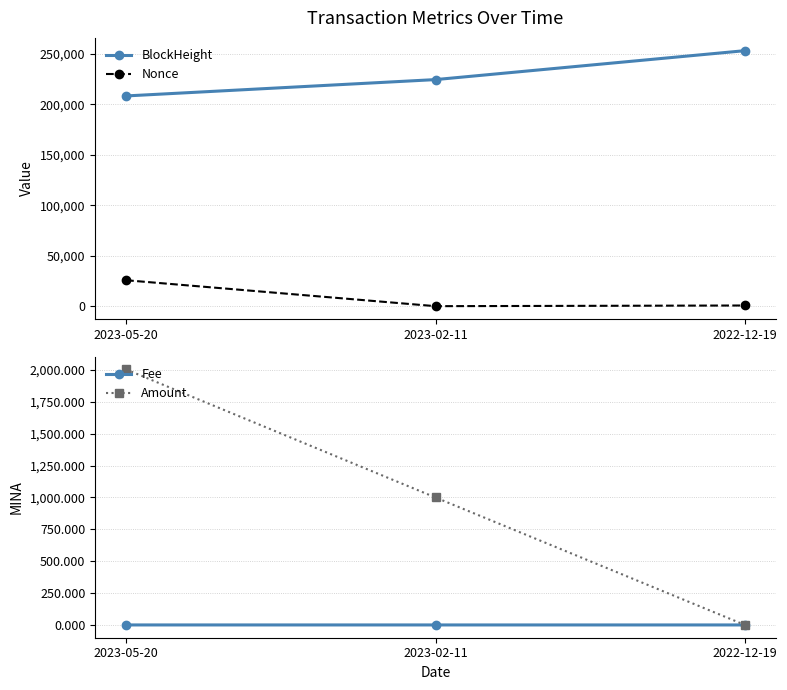

Where does the BlockHeight series first go above 224471?

2022-12-19